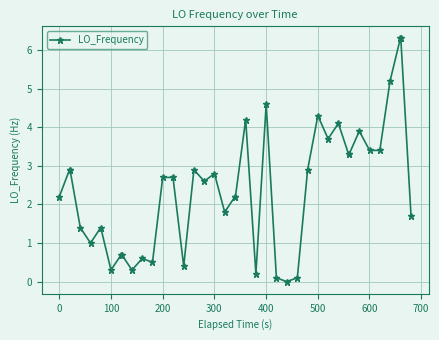

What is the value of the 20th point from the left?

2.2